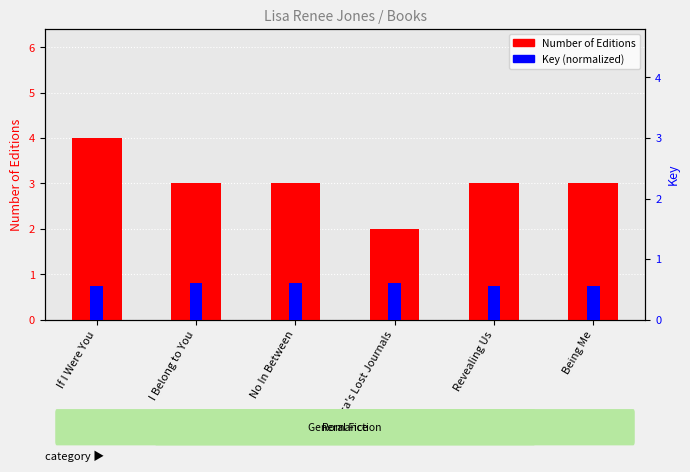

Is it true that Number of Editions equals 2.0 at Rebecca's Lost Journals?

True